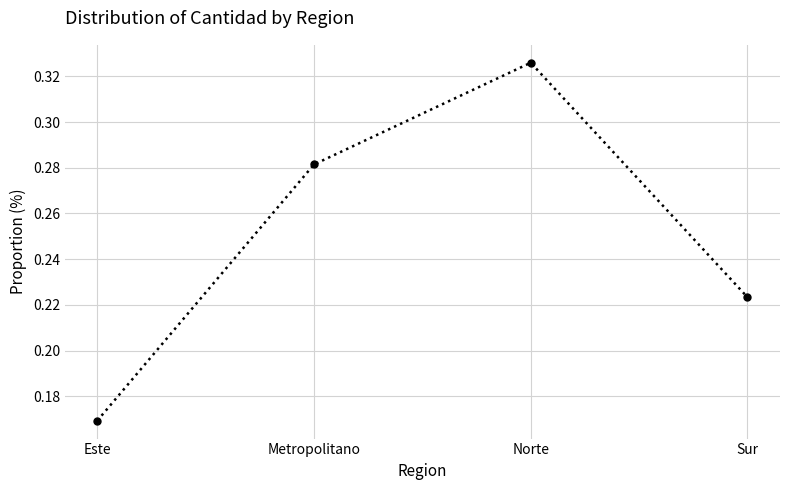

List the labels in order of value, largest first.

Norte, Metropolitano, Sur, Este